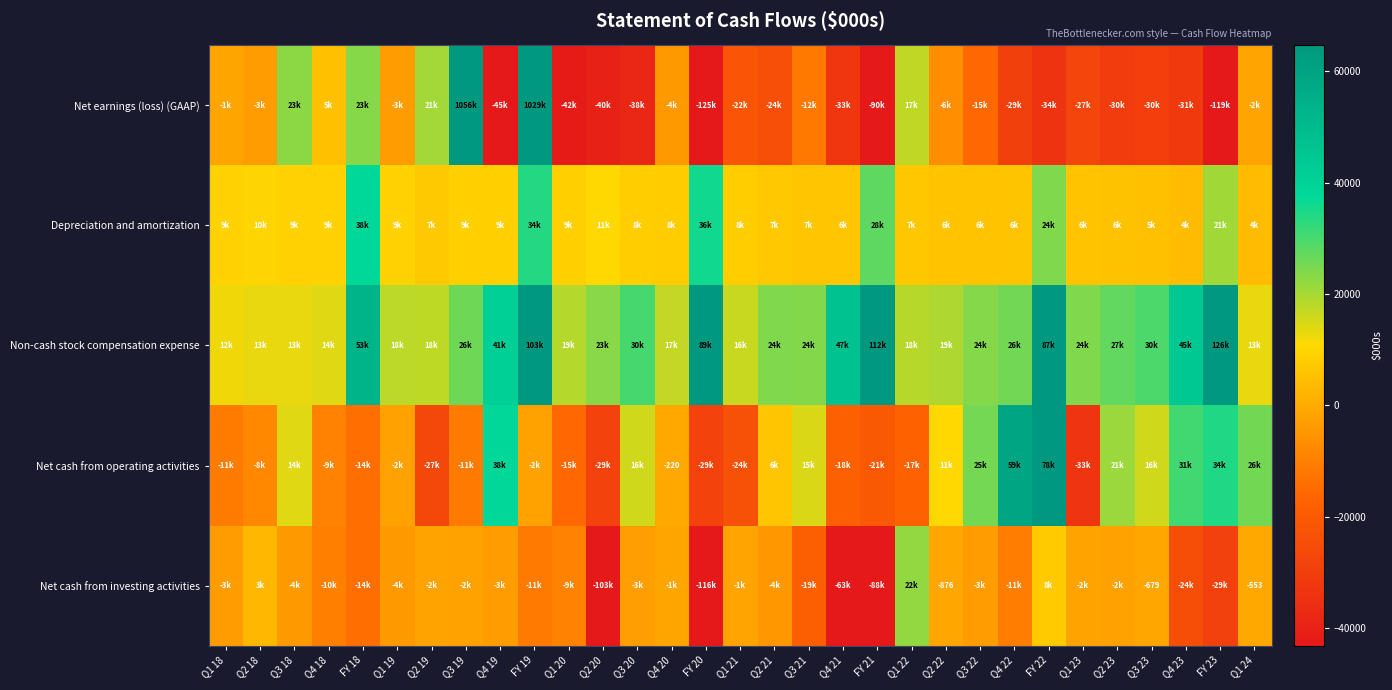

At which category is the sum across all series the highest?

FY 19